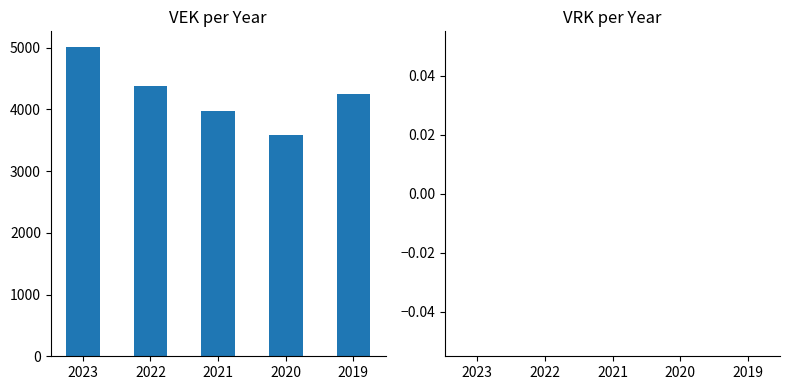

Is it true that the value at 2023 is 5014?

True